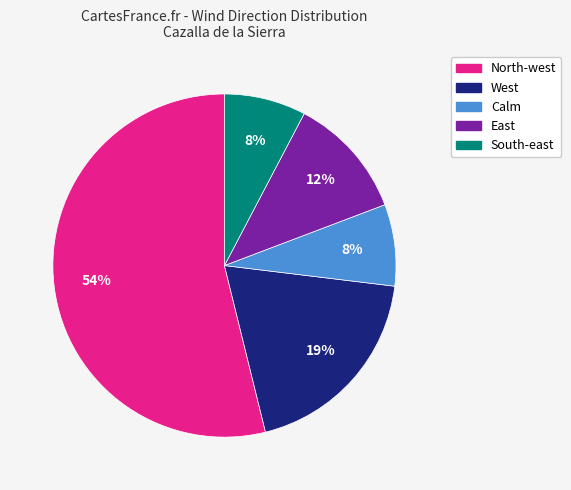

To the nearest percent, what percentage of the pie is South-east?

8%